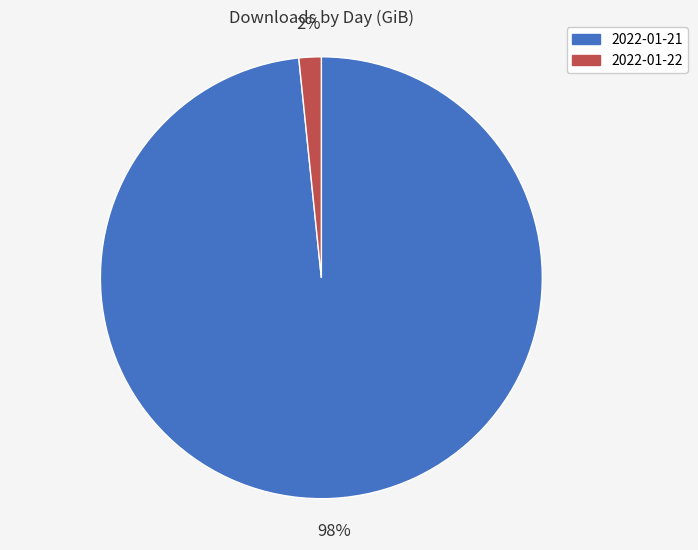

Which has a higher value, 2022-01-22 or 2022-01-21?

2022-01-21